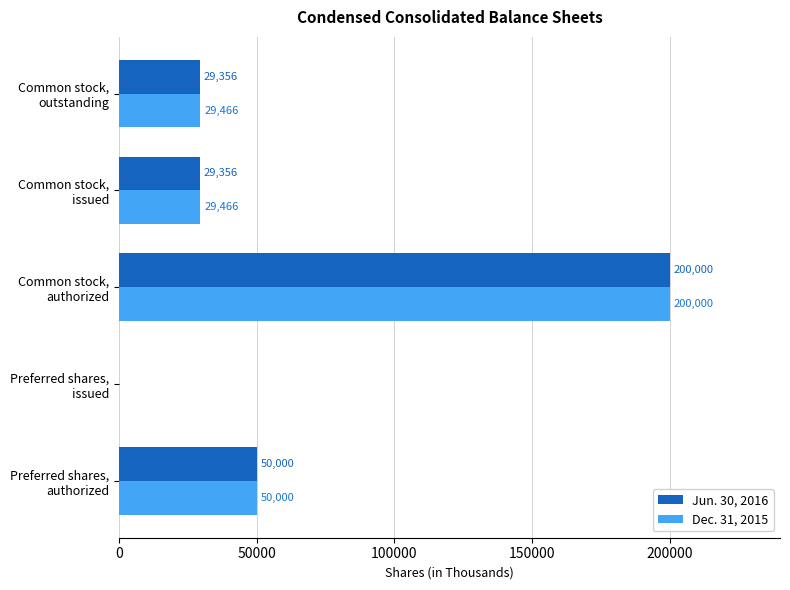

How many Jun. 30, 2016 values are between 29356 and 50000?

3